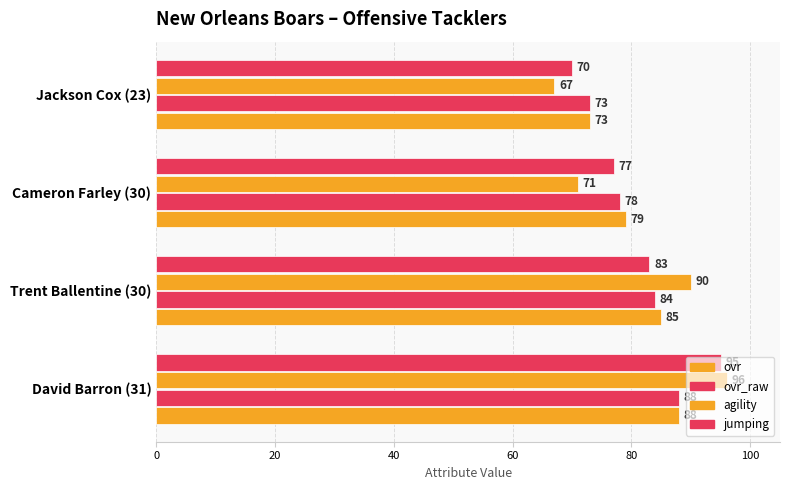

Count the number of data series in this chart.

4